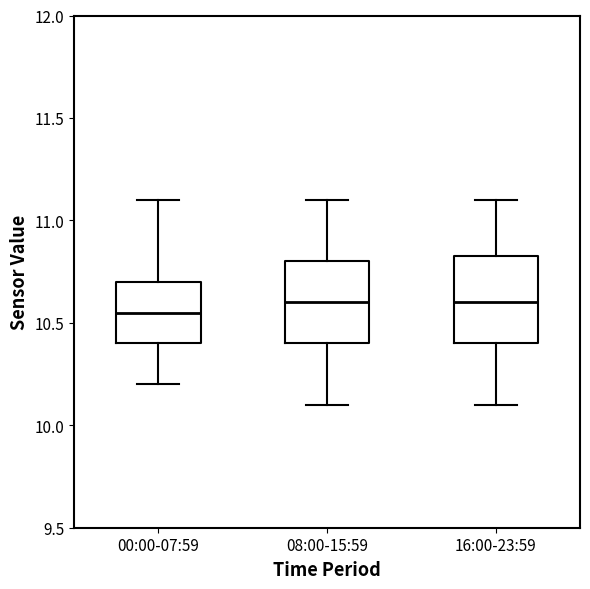

Reading left to right, read every box against the y-axis: the position of its median line, the range the box covers, and the ends of its whiskers. The values are not printed on the chart, so give them approximately, as read against the axis.

00:00-07:59: median 10.55, box 10.40 to 10.70, whiskers 10.20 to 11.10
08:00-15:59: median 10.60, box 10.40 to 10.80, whiskers 10.10 to 11.10
16:00-23:59: median 10.60, box 10.40 to 10.85, whiskers 10.10 to 11.10